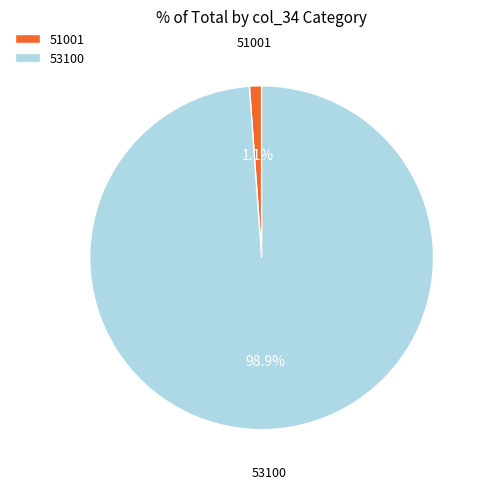

To the nearest percent, what is the difference between the 53100 and 51001 slice percentages?

98%